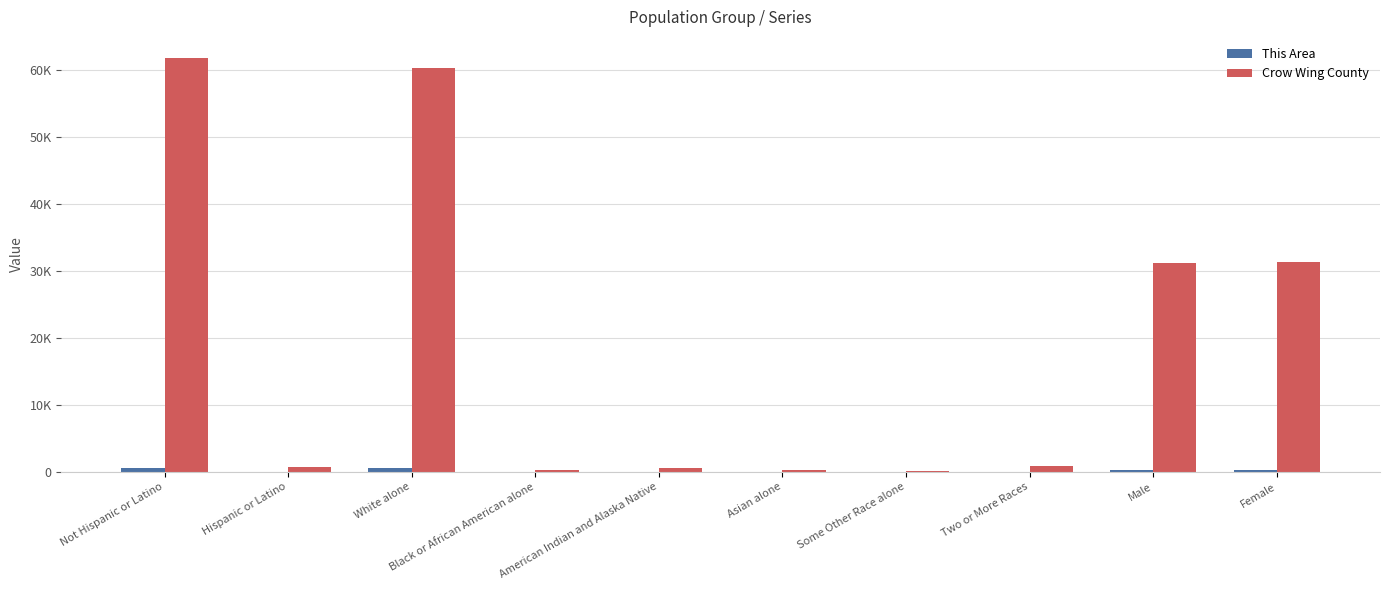

The This Area series shows 565 at Not Hispanic or Latino. True or false?

True